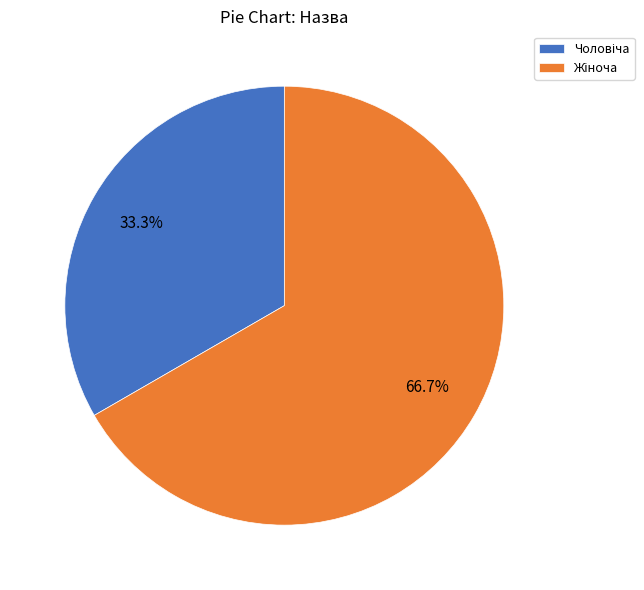

Is there any slice that represents more than half of the pie?

Yes